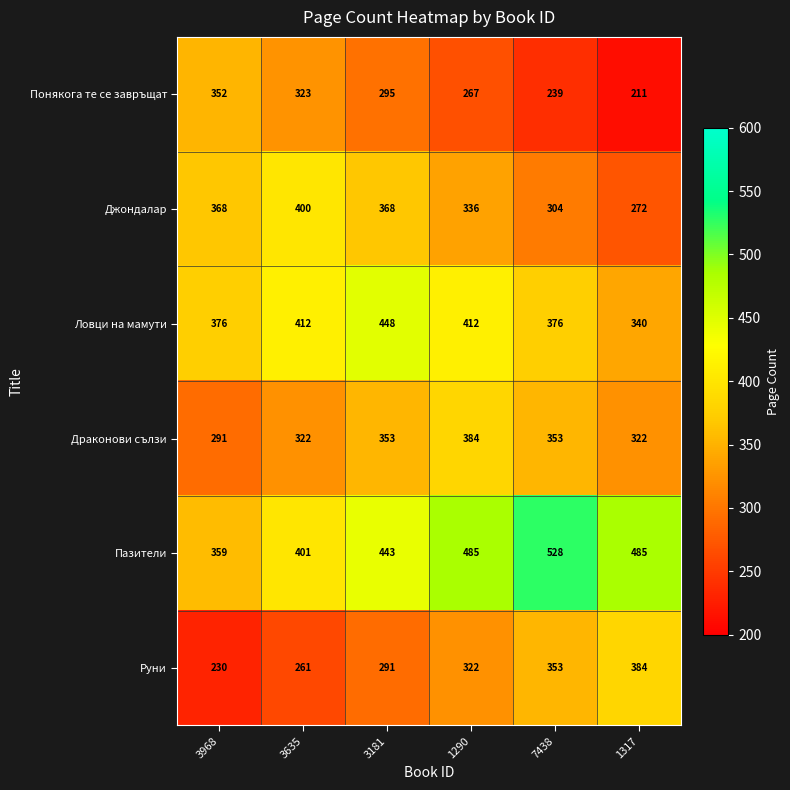

What is the difference between the Руни values at 3968 and 1317?

154